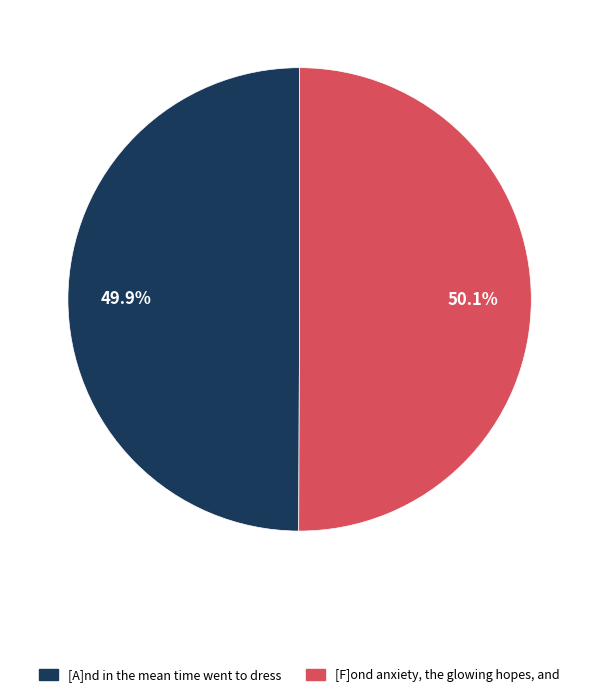

Rank the categories by value from highest to lowest.

[F]ond anxiety, the glowing hopes, and, [A]nd in the mean time went to dress